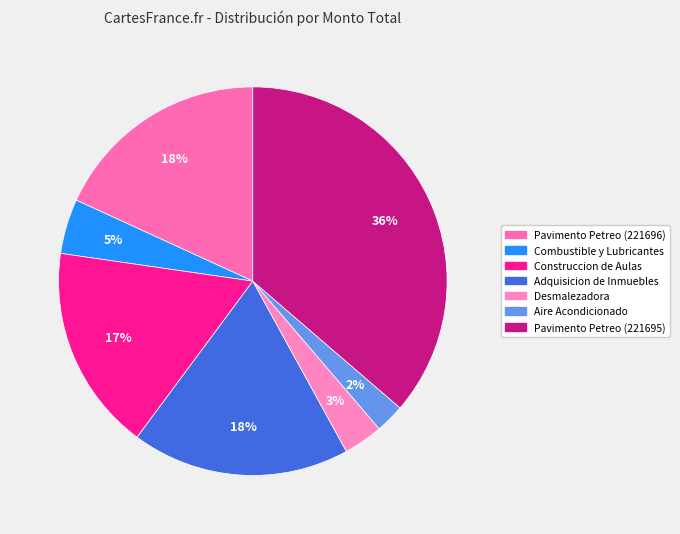

What percentage is the Combustible y Lubricantes slice, to the nearest percent?

5%